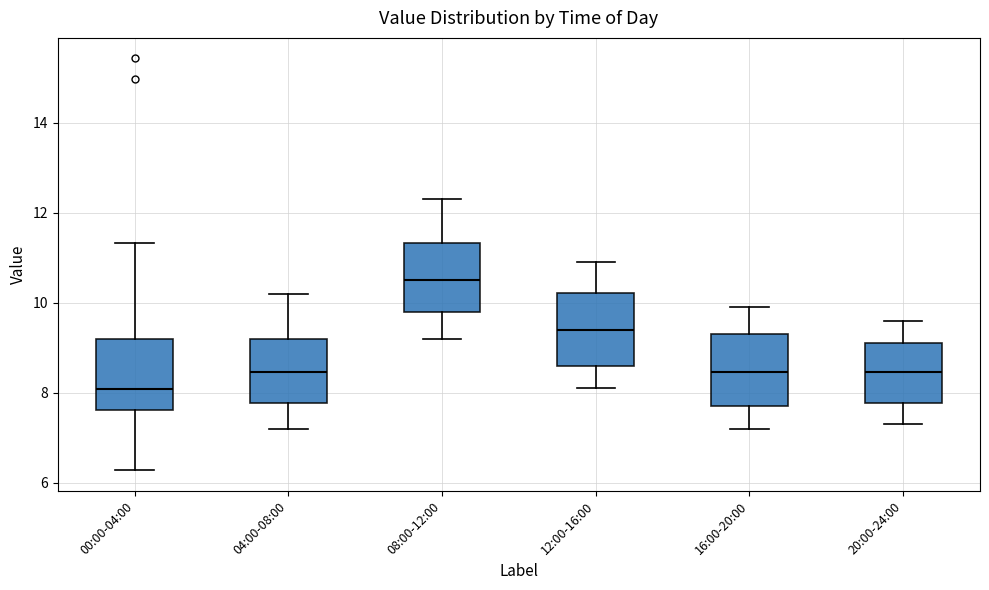

Where is the lower edge of the box for 12:00-16:00 on the y-axis? The values are not printed on the chart, so give them approximately, as read against the axis.

8.6